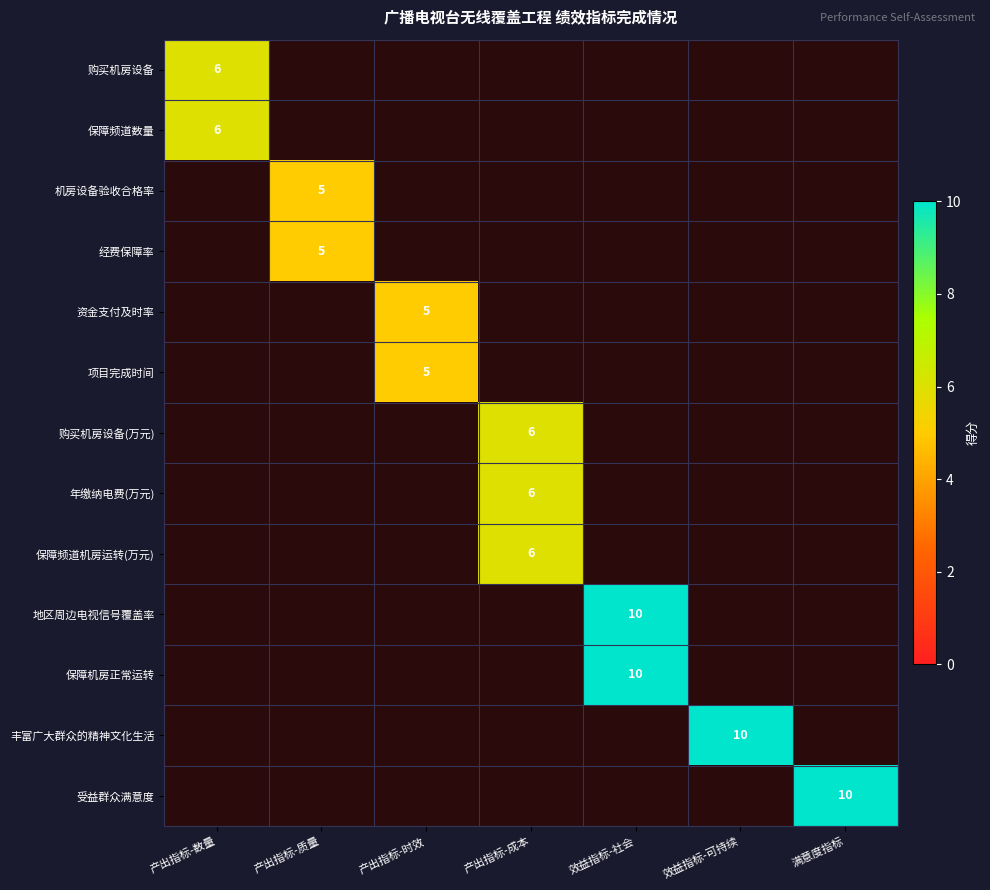

Which category has the lowest value across all series?

产出指标-质量